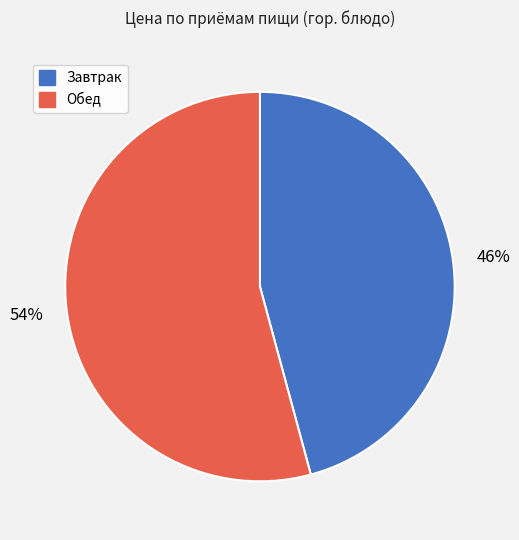

Count the number of slices in the pie.

2